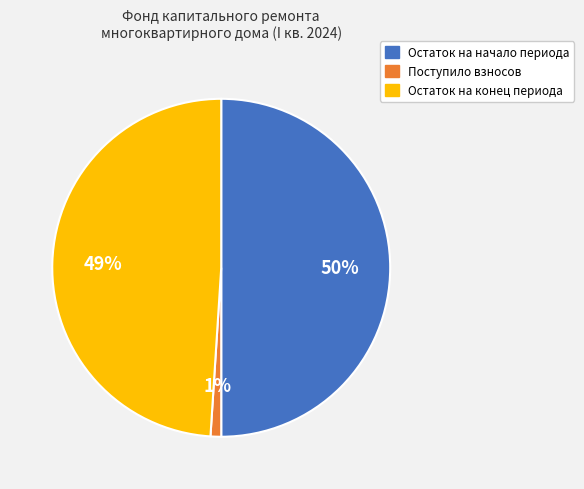

To the nearest percent, what is the average slice percentage?

33%